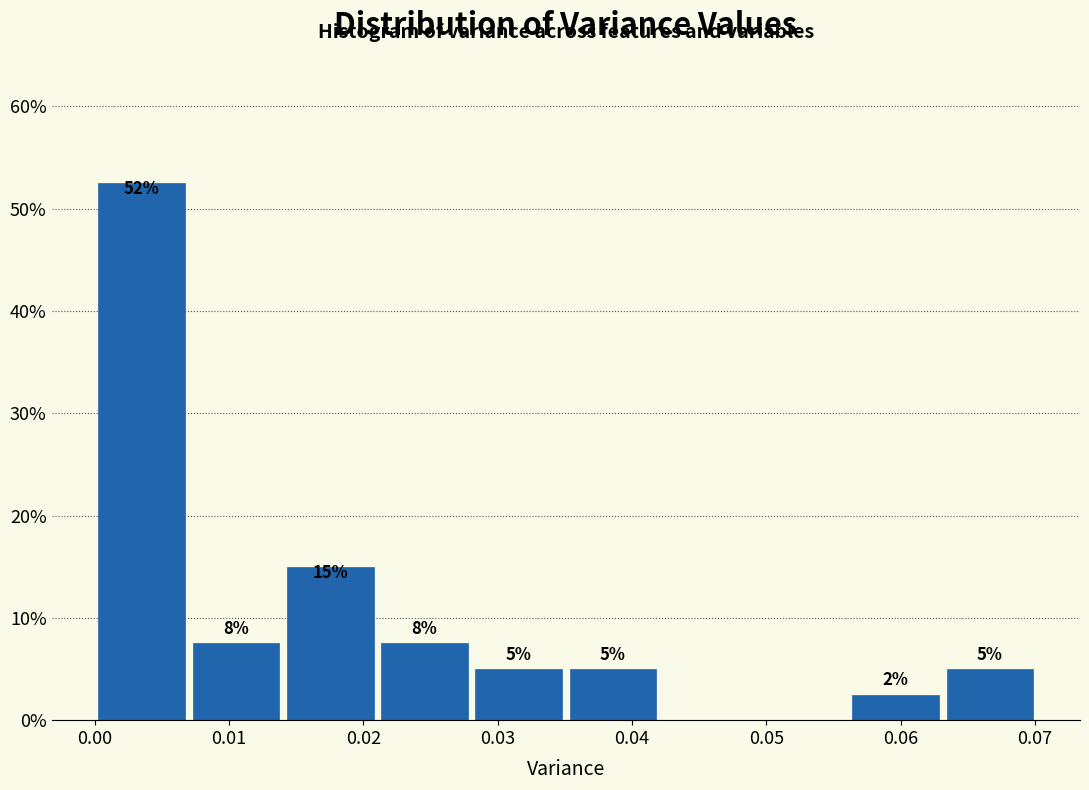

Over which range of the x-axis is the bar tallest?

0.000 to 0.007